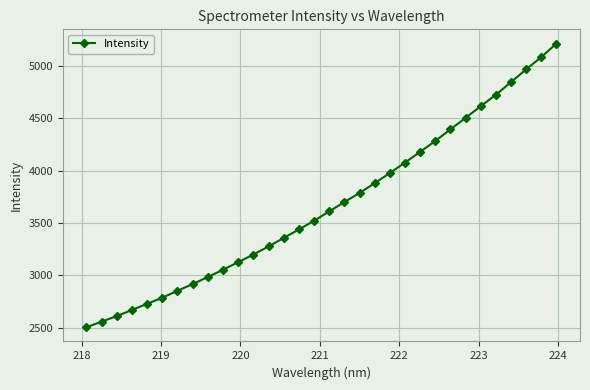

What is the smallest value displayed?

2505.2